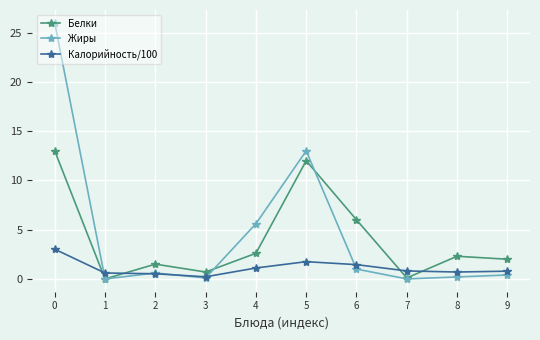

Where do Жиры and Калорийность/100 first cross each other?

0 and 1